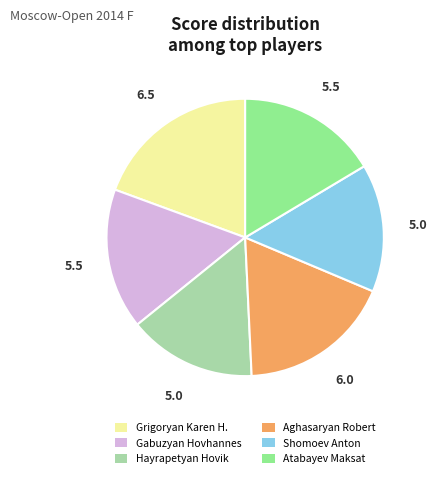

Combined, do Shomoev Anton and Atabayev Maksat account for over 50%?

No